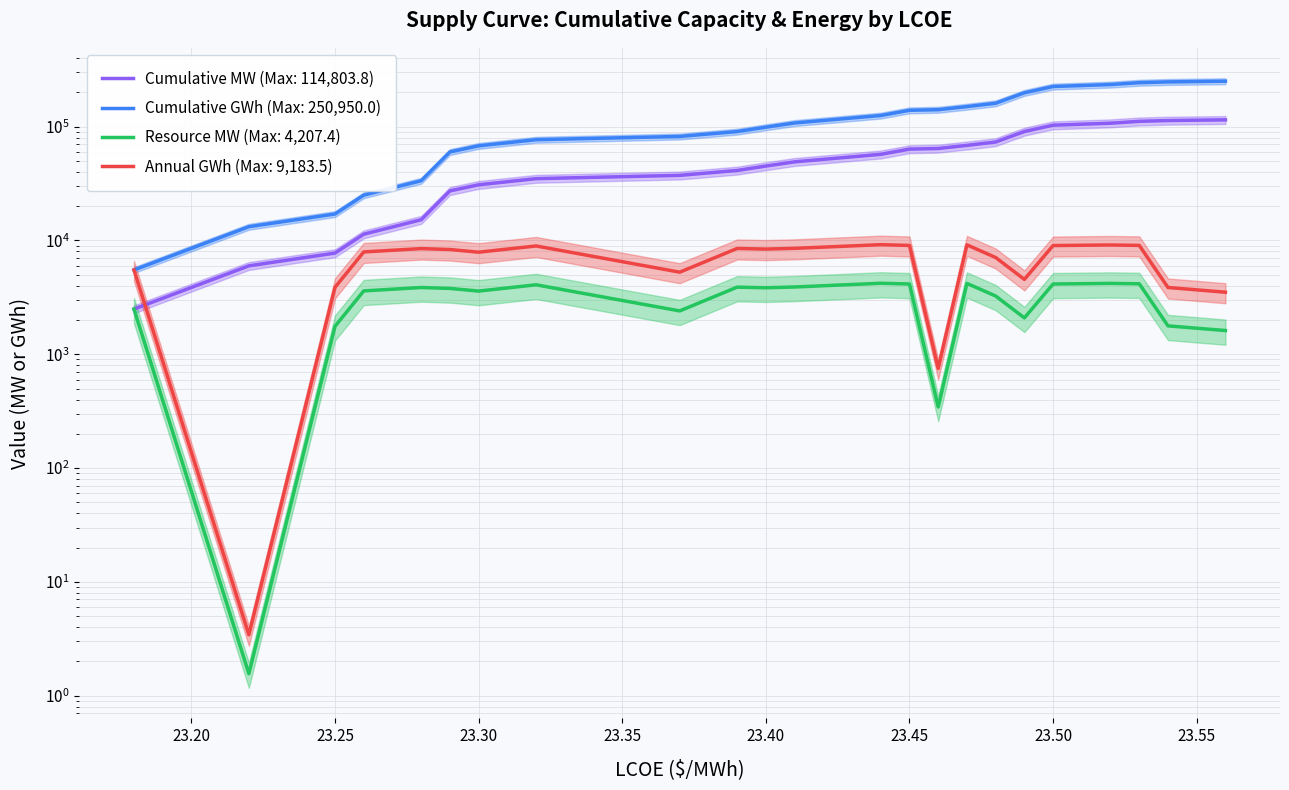

True or false: Resource MW has a value of 6544.2 at 23.39.

False